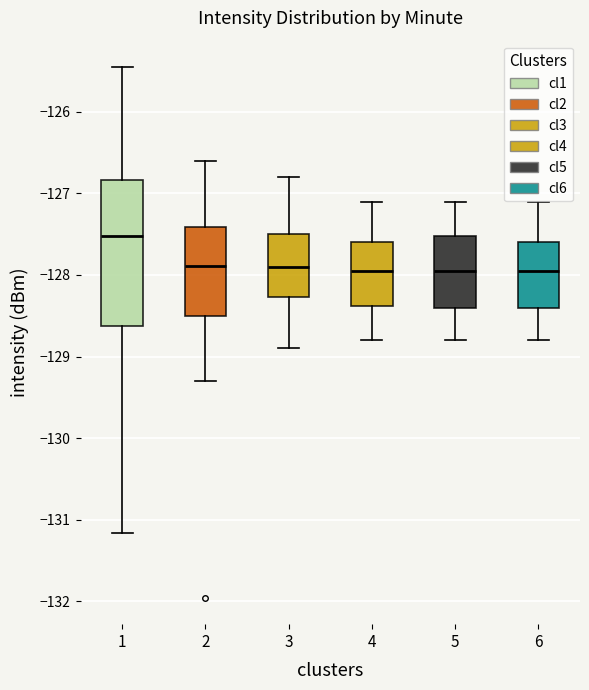

Reading left to right, transcribe this box plot: for each box, give where its median line is, the range the box spans, and where its two whiskers end, as read against the y-axis. The values are not printed on the chart, so give them approximately, as read against the axis.

1: median -127.5, box -128.6 to -126.8, whiskers -131.2 to -125.5
2: median -127.9, box -128.5 to -127.4, whiskers -129.3 to -126.6
3: median -127.9, box -128.3 to -127.5, whiskers -128.9 to -126.8
4: median -127.9, box -128.4 to -127.6, whiskers -128.8 to -127.1
5: median -127.9, box -128.4 to -127.5, whiskers -128.8 to -127.1
6: median -127.9, box -128.4 to -127.6, whiskers -128.8 to -127.1